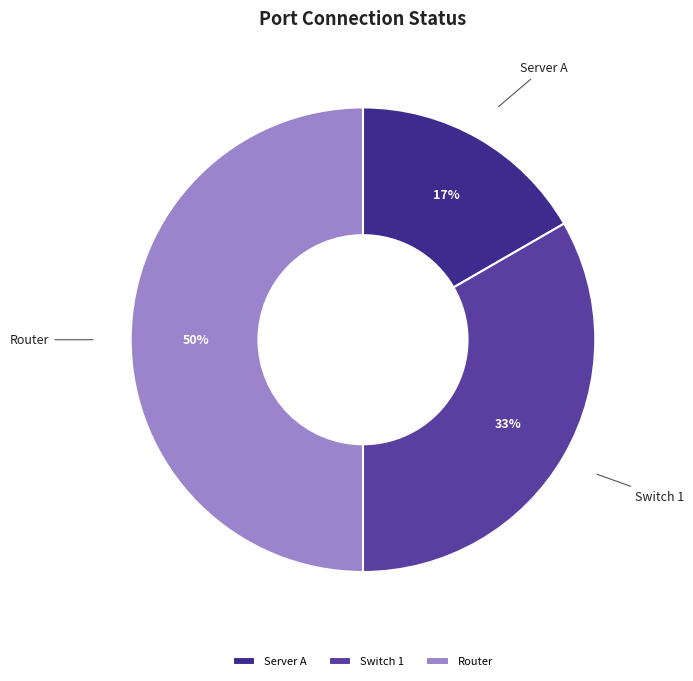

Is it true that Switch 1 is 28% of the pie?

False